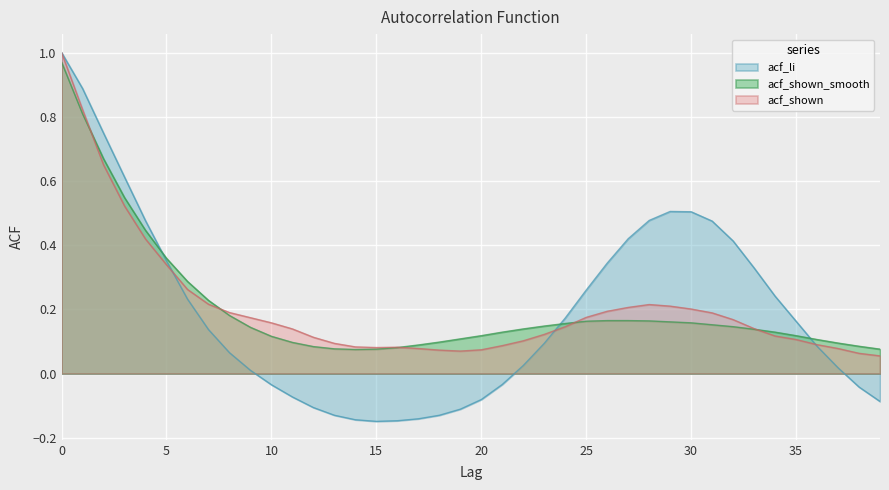

Rank the categories by value from lowest to highest.

14, 15, 39, 13, 16, 12, 38, 17, 37, 11, 18, 36, 19, 10, 20, 35, 21, 34, 33, 22, 9, 32, 23, 31, 24, 30, 29, 25, 28, 26, 27, 8, 7, 6, 5, 4, 3, 2, 1, 0